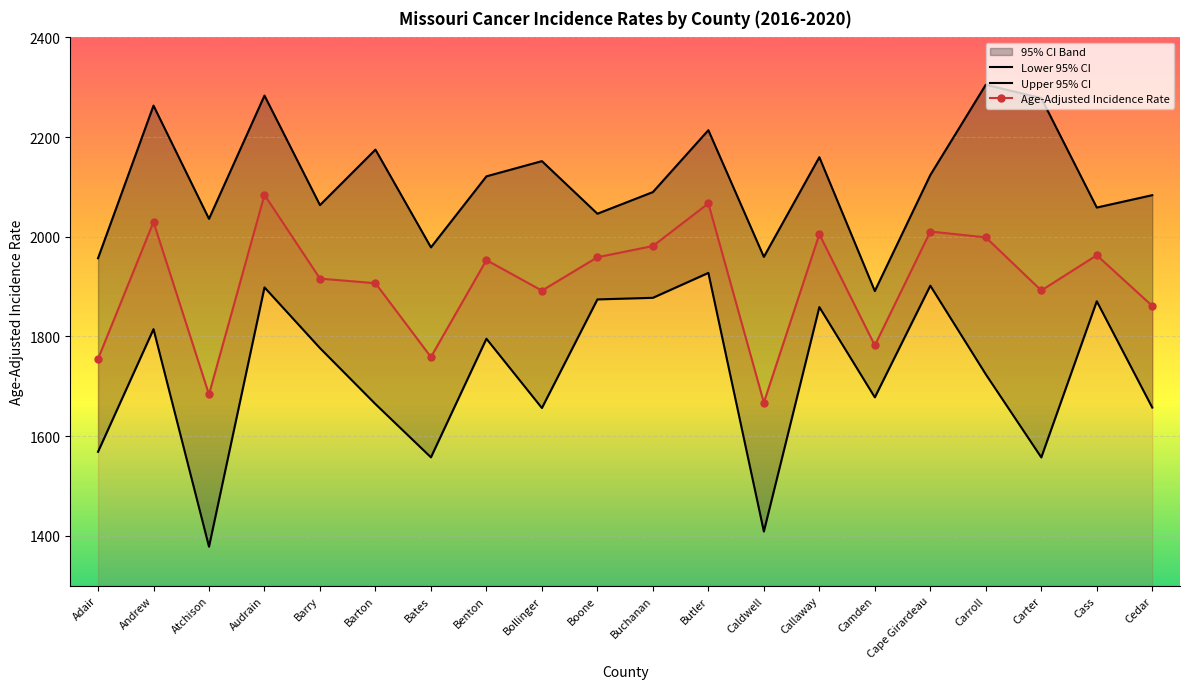

Rank the categories by Age-Adjusted Incidence Rate value from highest to lowest.

Audrain, Butler, Andrew, Cape Girardeau, Callaway, Carroll, Buchanan, Cass, Boone, Benton, Barry, Barton, Carter, Bollinger, Cedar, Camden, Bates, Adair, Atchison, Caldwell